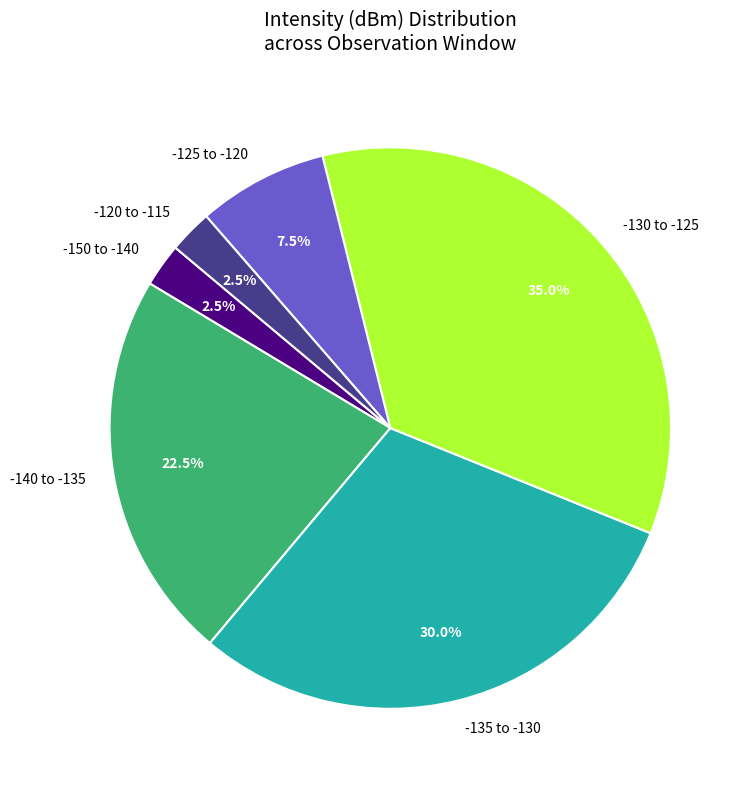

How many slices are in this pie chart?

6